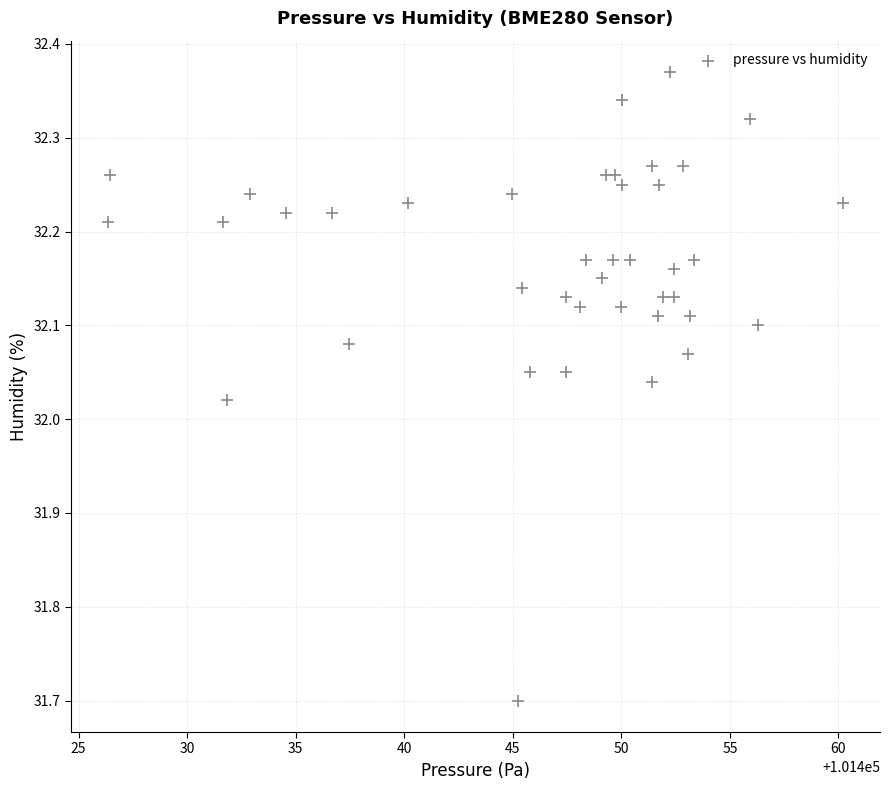

What is the range of X values (max minus min)?

33.9